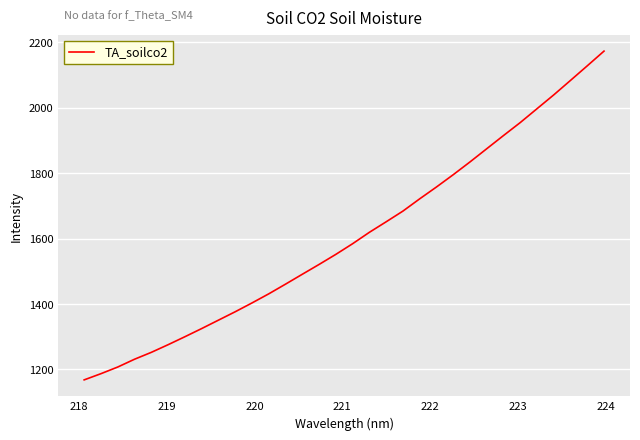

What is the minimum value shown in the chart?

1167.7